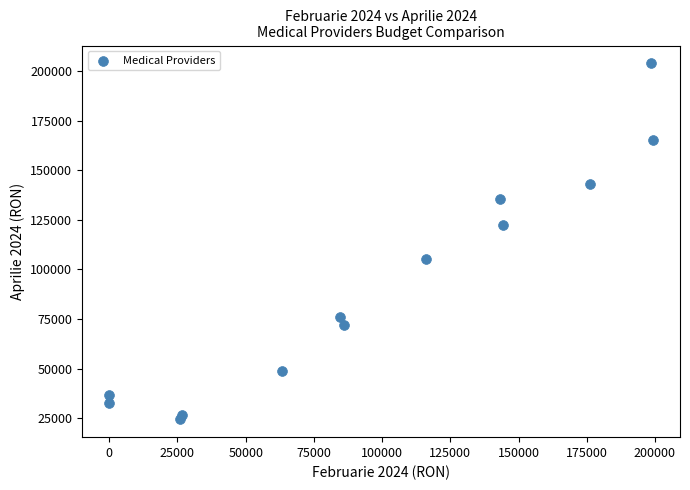

What is the range of X values (max minus min)?

199214.0